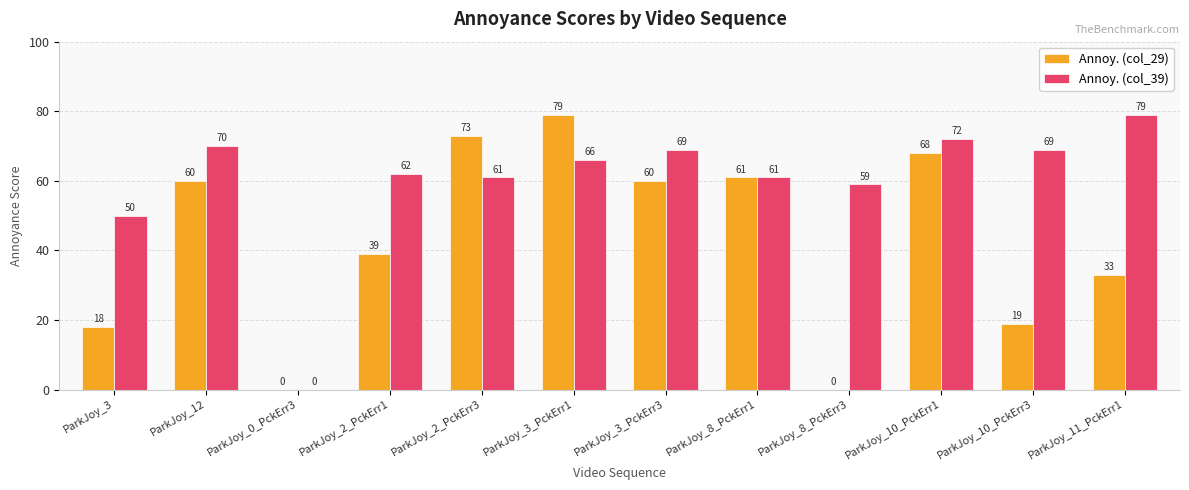

At which label is Annoy. (col_39) closest to 39?

ParkJoy_3